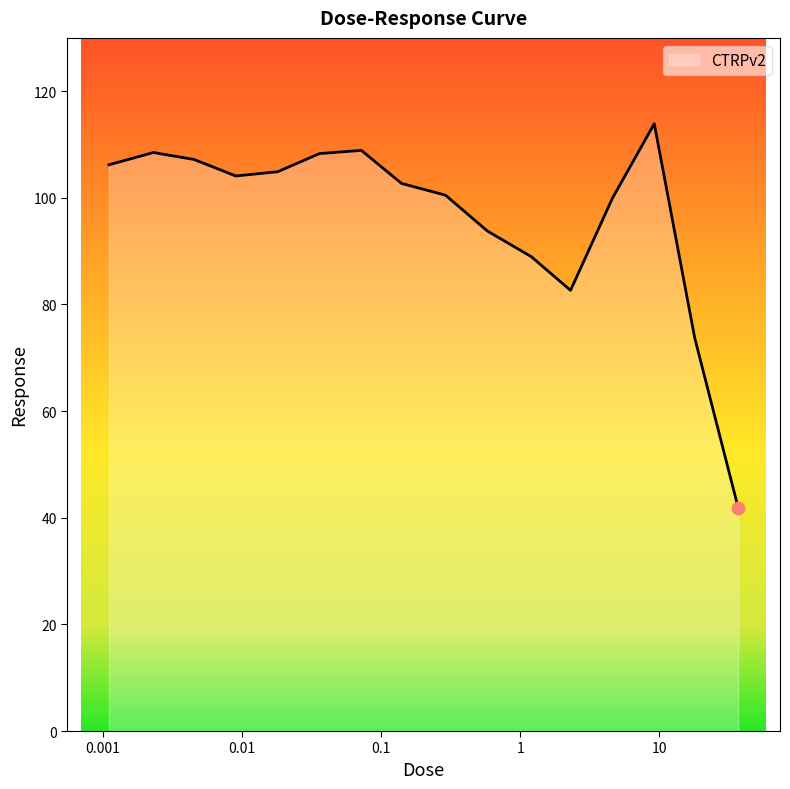

What is the smallest value displayed?

41.8